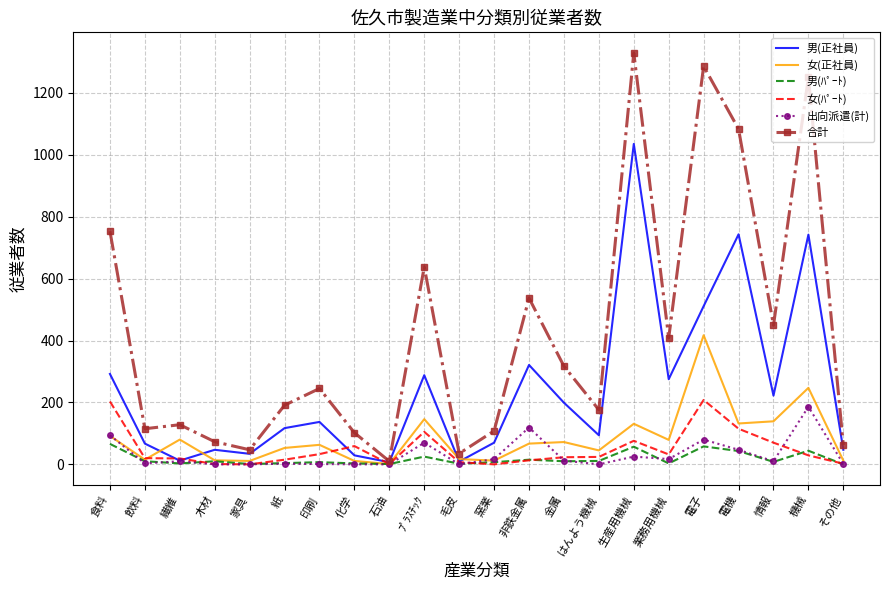

What is the highest value of the 女(正社員) series?

417